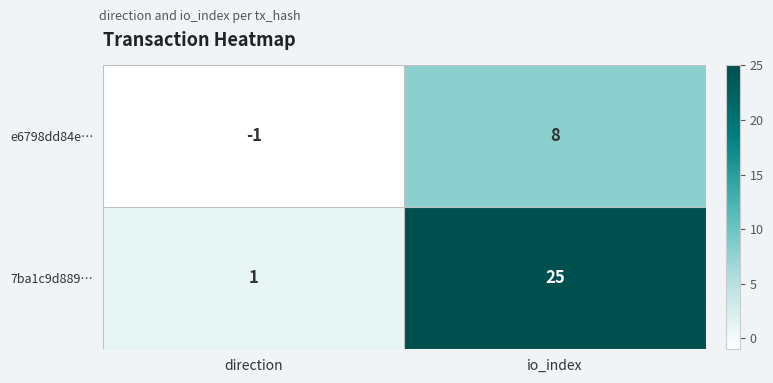

What is the sum of all 7ba1c9d889… values?

26